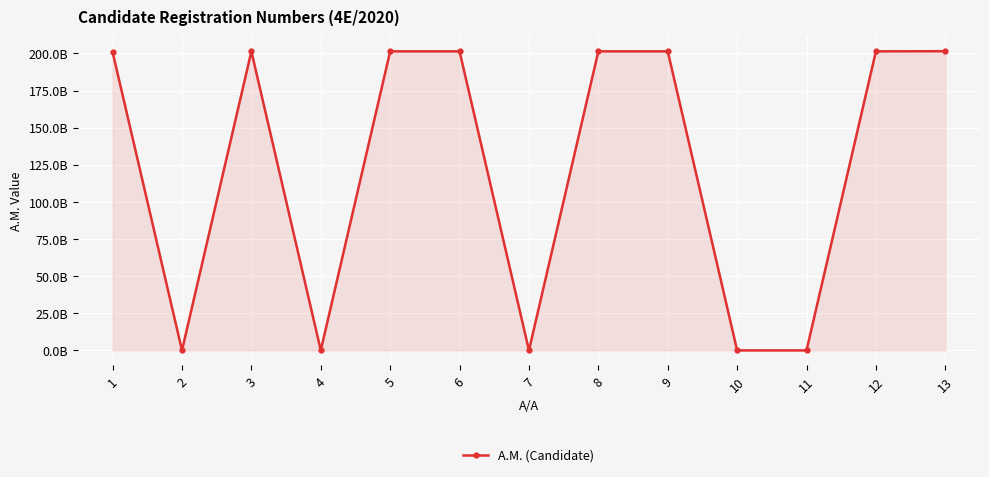

Rank the categories by value from lowest to highest.

10, 7, 11, 4, 2, 1, 3, 8, 5, 12, 6, 9, 13